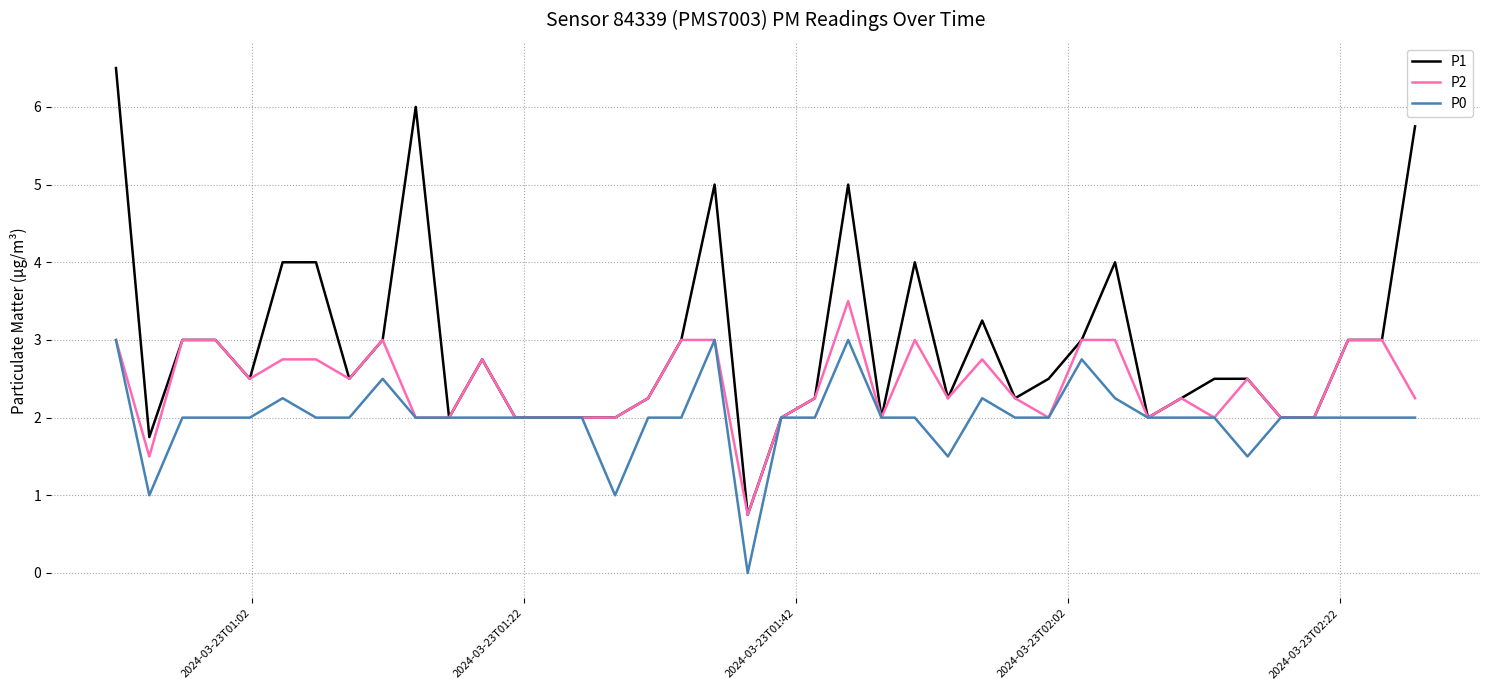

Which series has the largest range (max minus min)?

P1